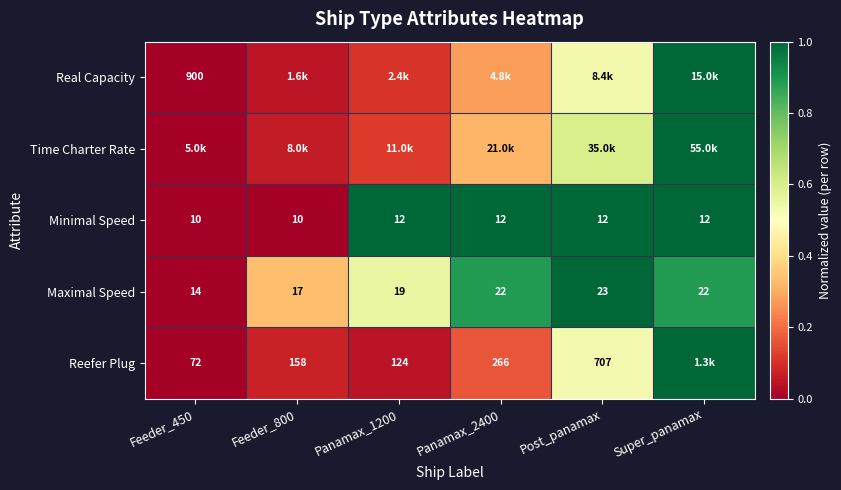

At which category does the chart reach its minimum across all series?

Feeder_450